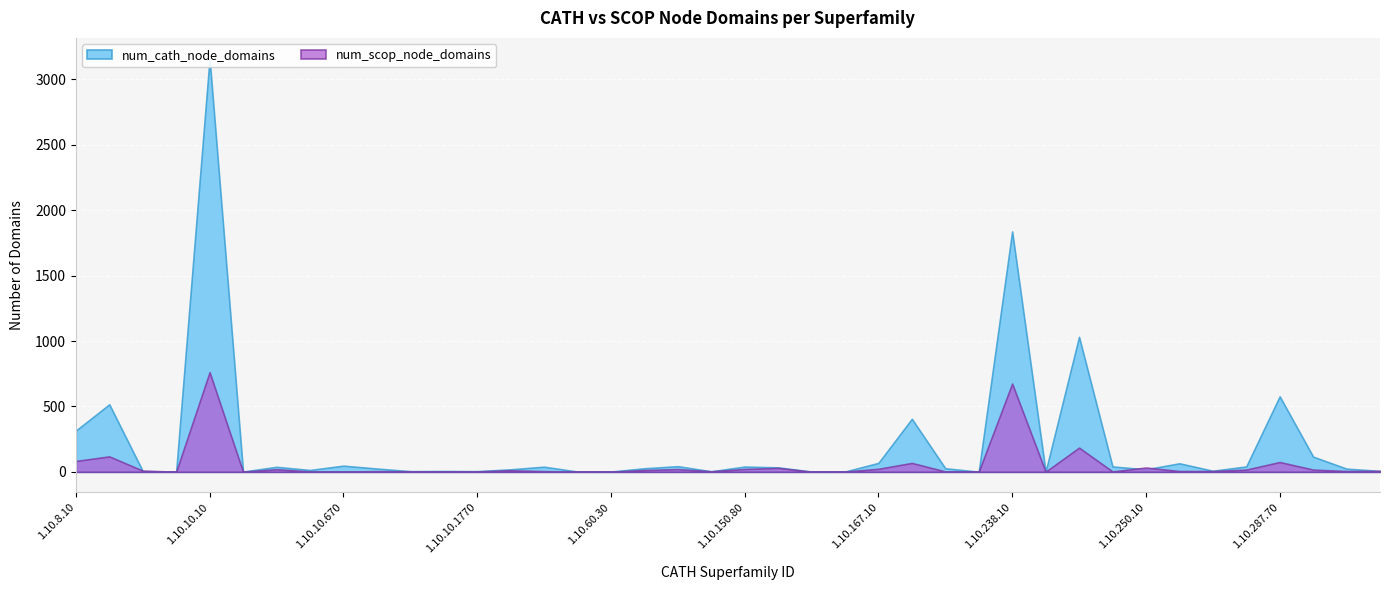

Rank the series by their average value, from highest to lowest.

num_cath_node_domains, num_scop_node_domains